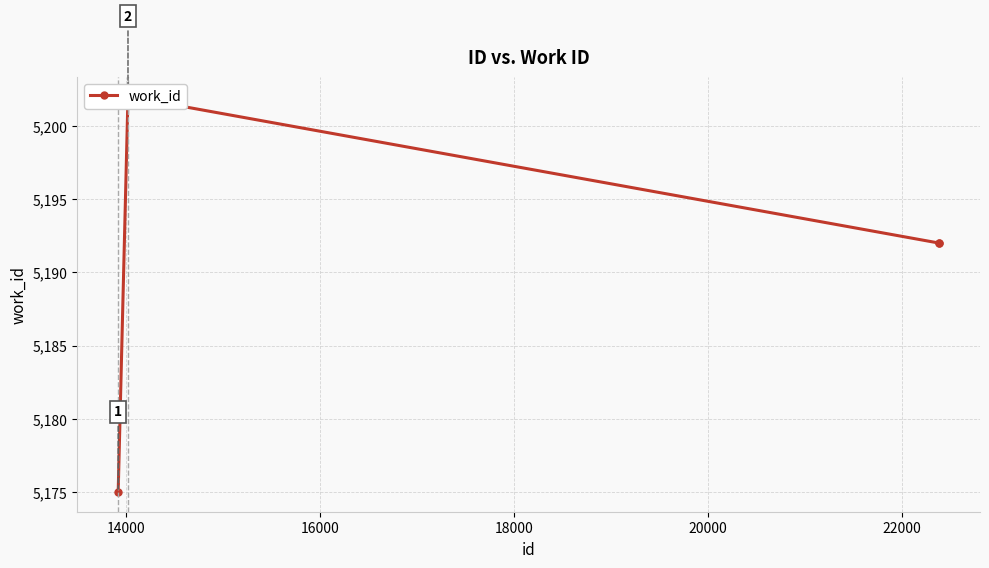

What is the average value?

5190